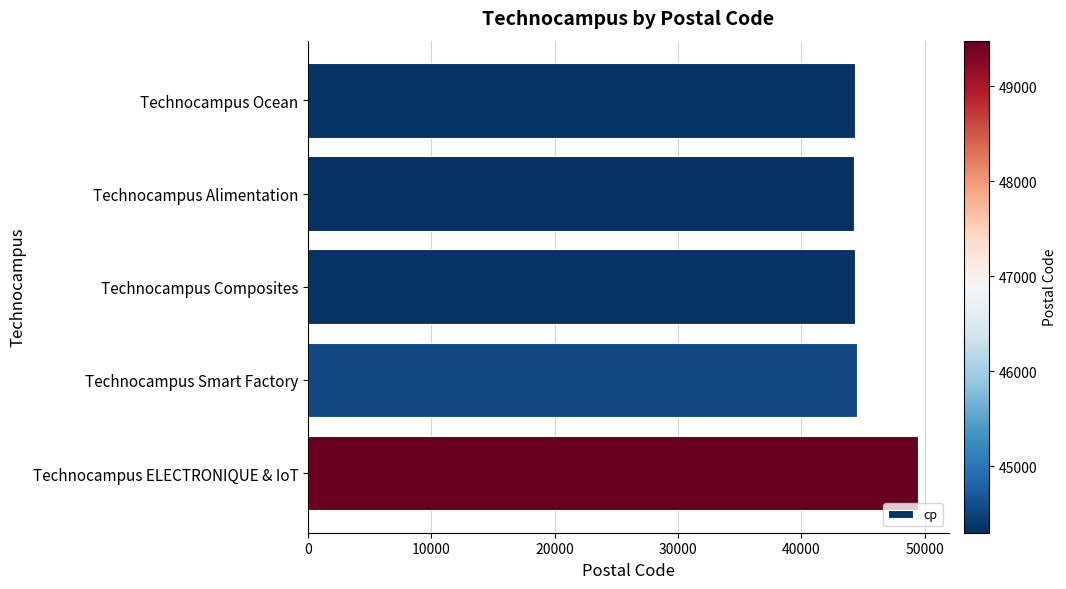

What is the value of the 1st bar from the top?

44340